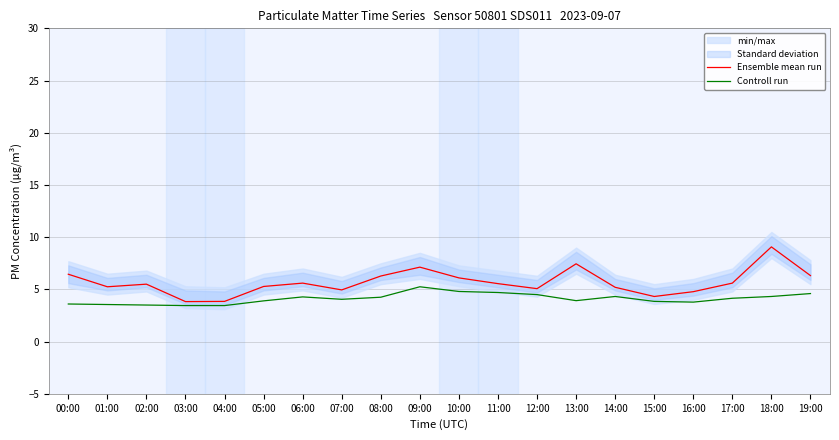

What is the label of the 8th point from the left?

07:00